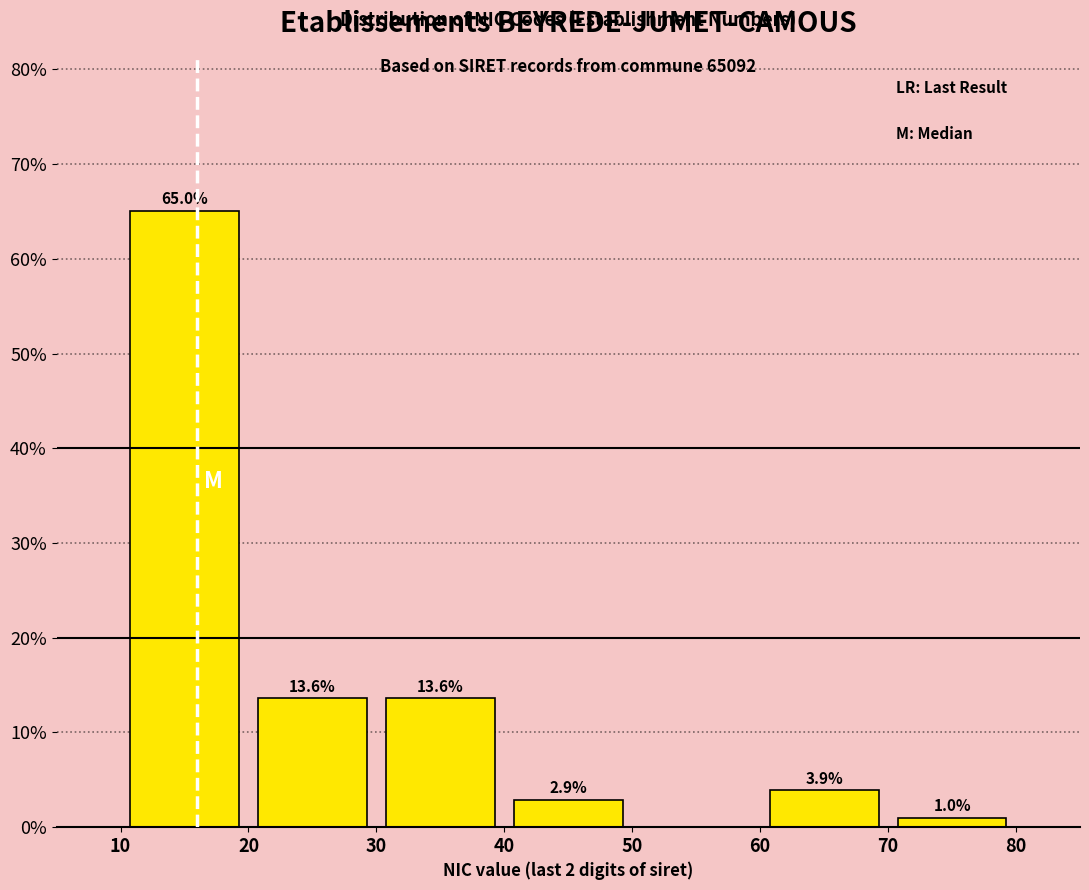

Which range on the x-axis has the tallest bar?

10 to 20